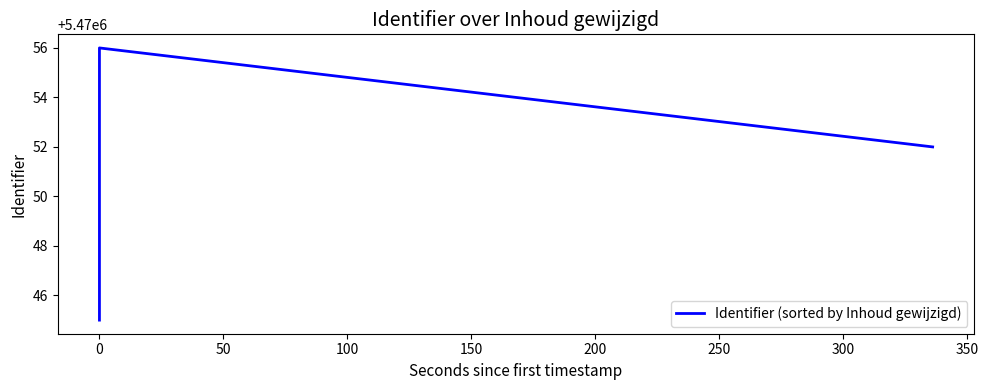

The chart shows a value of 5470053 at 0. True or false?

True